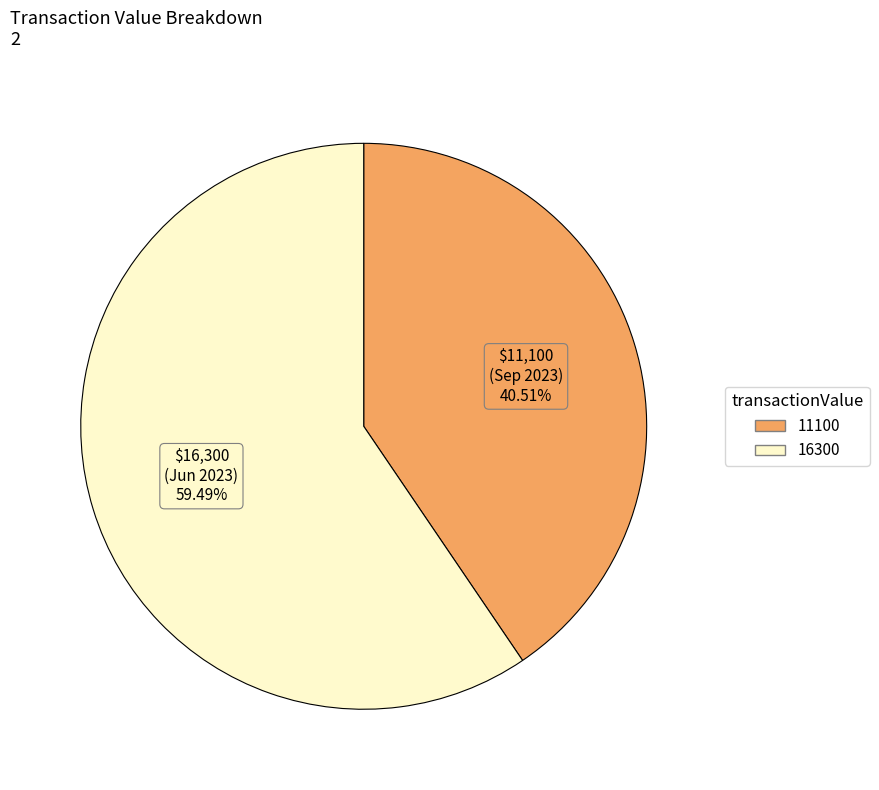

Between 11100 and 16300, which is larger?

16300